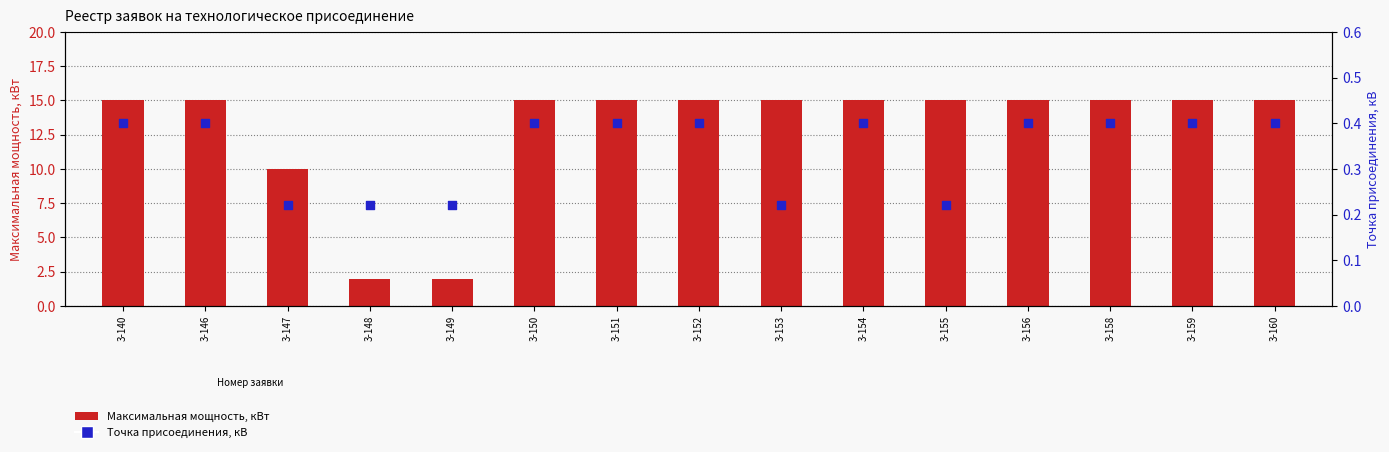

What is the total value across all series at 3-159?

15.4